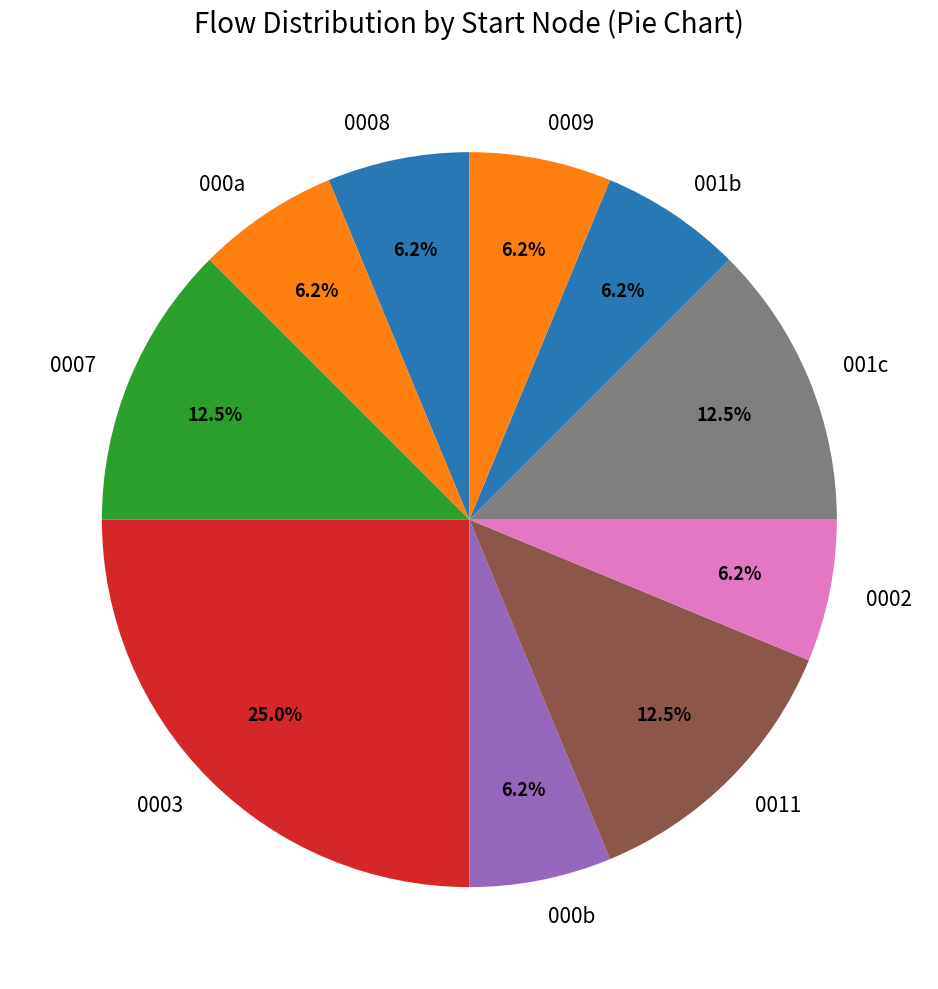

How many segments does this pie chart have?

10